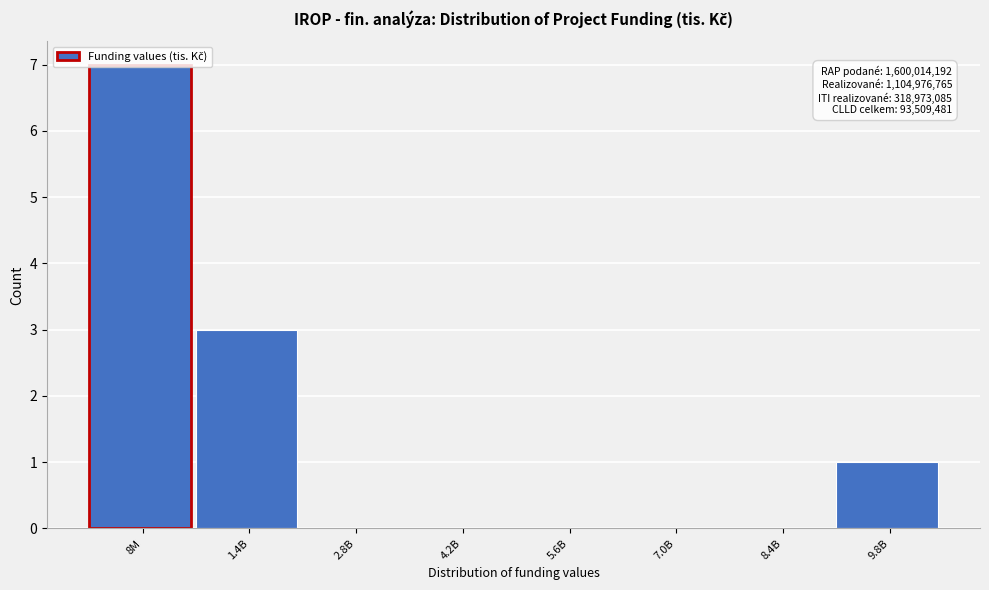

What is the greatest value displayed?

7